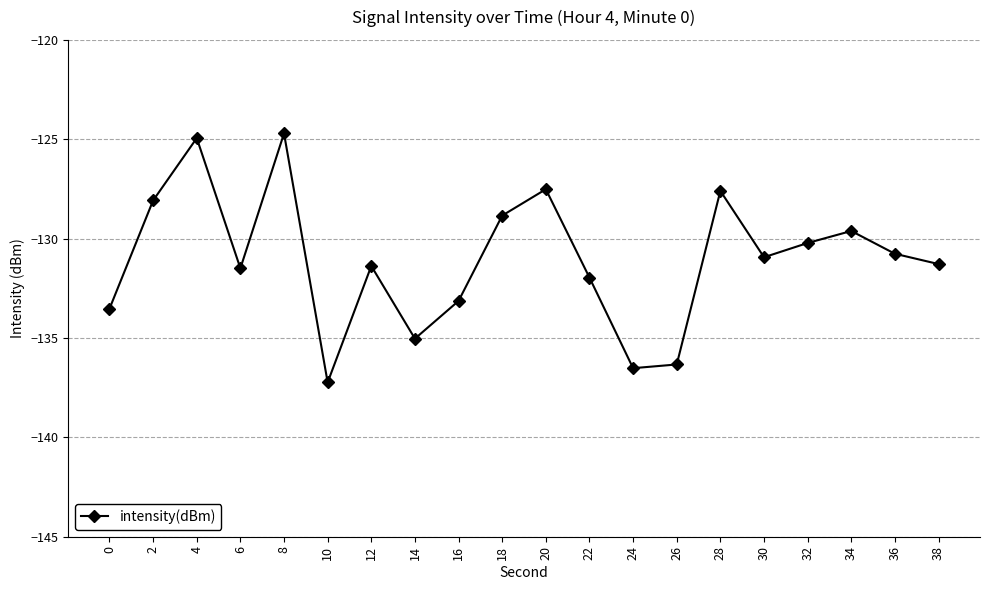

What is the change in value from 14 to 18?

+6.2